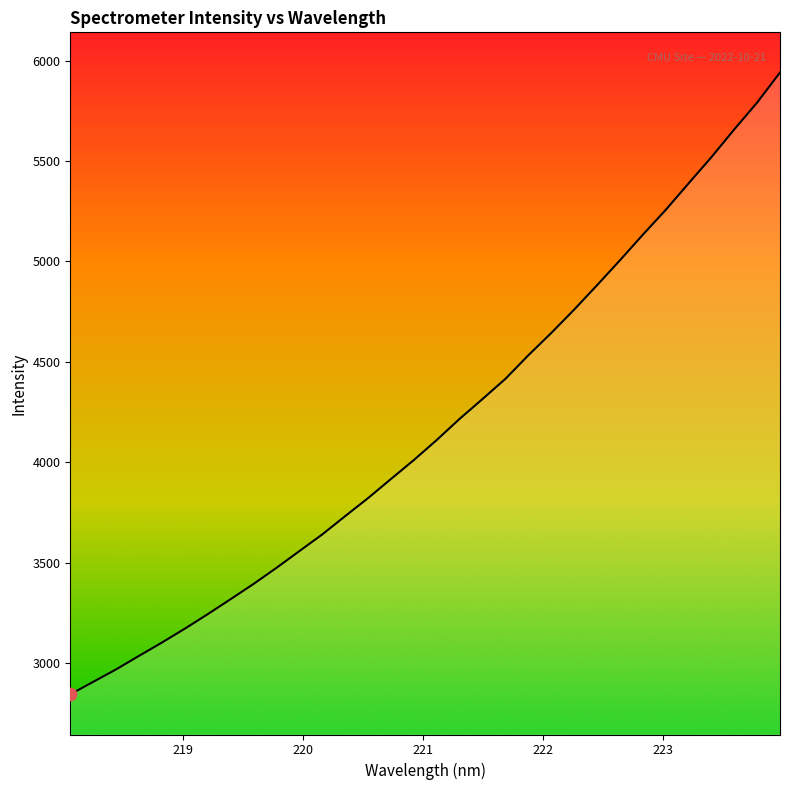

What is the smallest value displayed?

2844.3